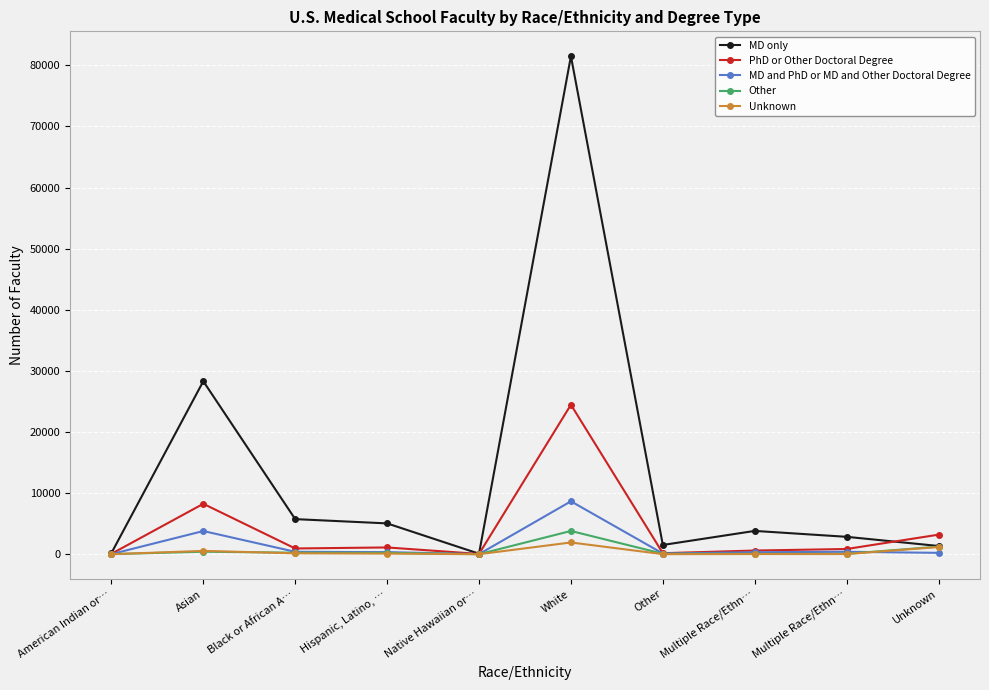

Does the chart have visible grid lines?

Yes